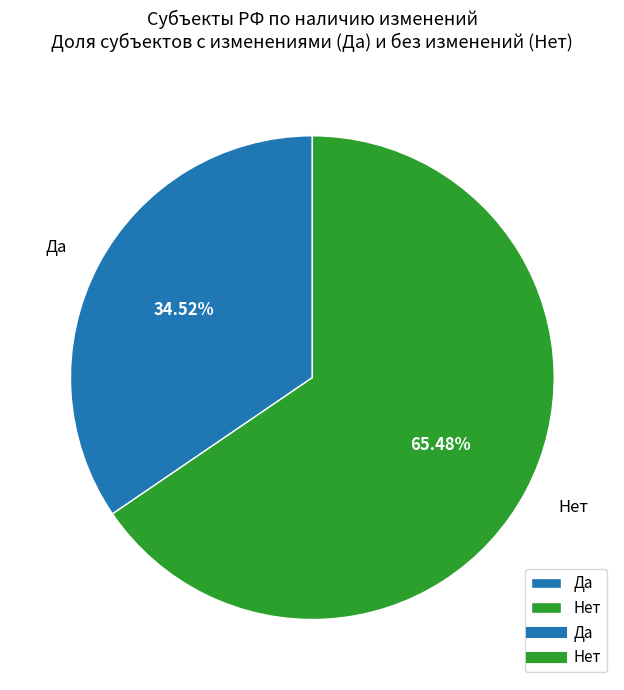

To the nearest percent, what is the difference between the largest and smallest slice percentages?

31%